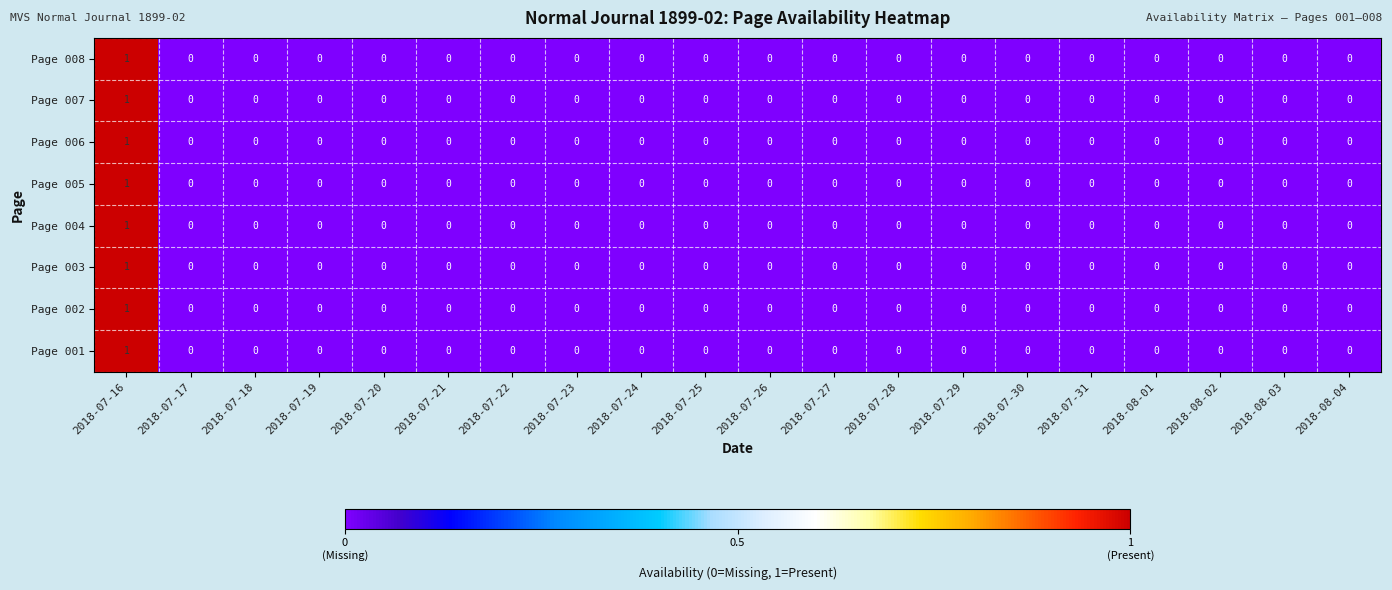

At which category is the sum across all series the highest?

2018-07-16